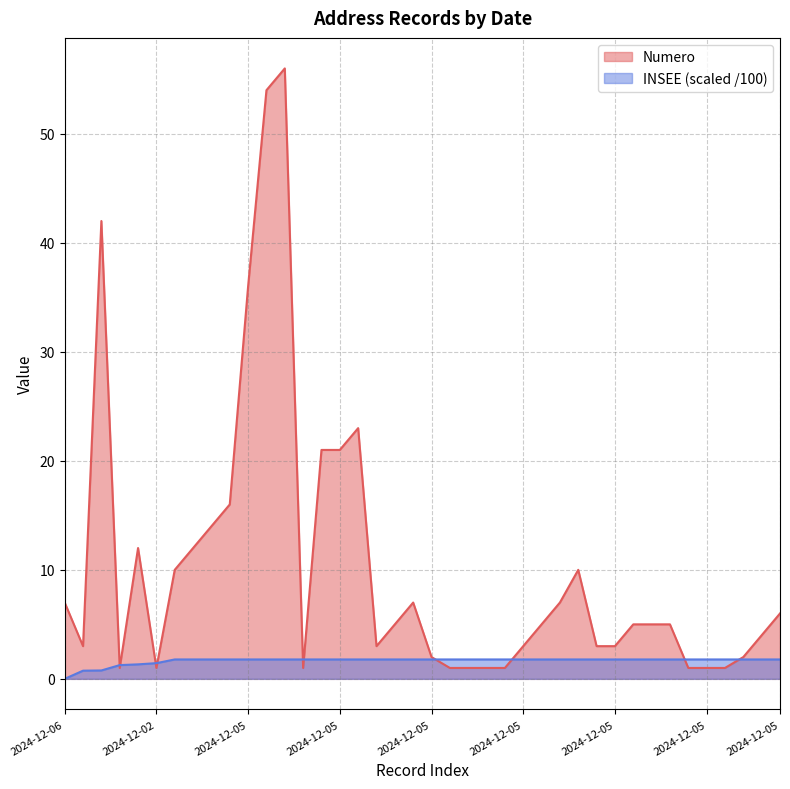

How many positive values does the INSEE series have?

39